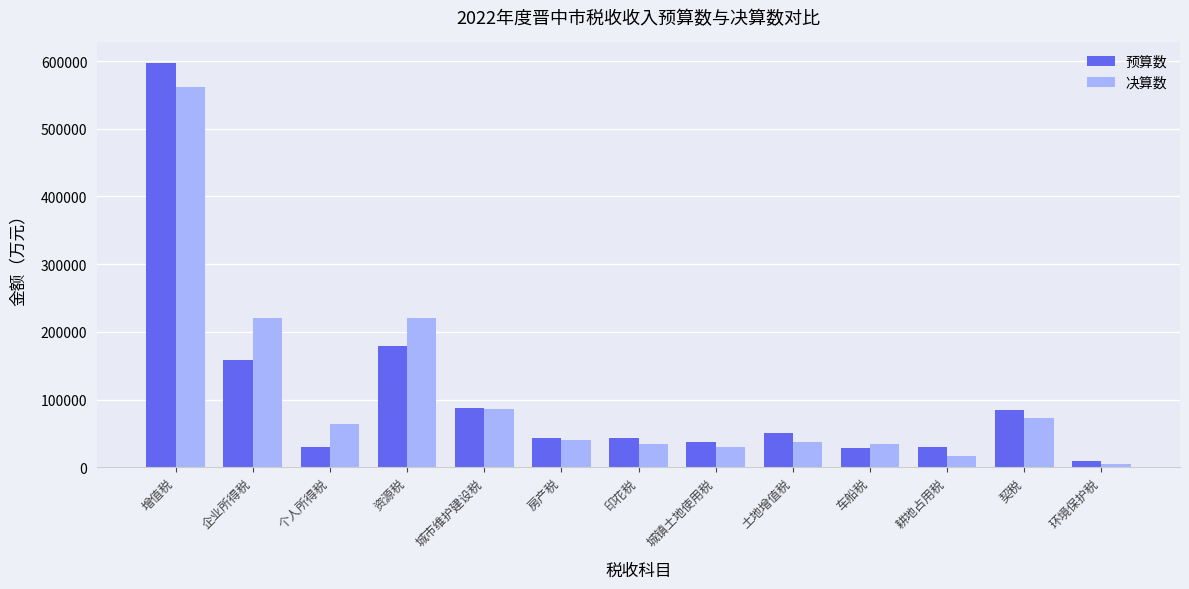

Which series changed the most between 土地增值税 and 耕地占用税?

预算数